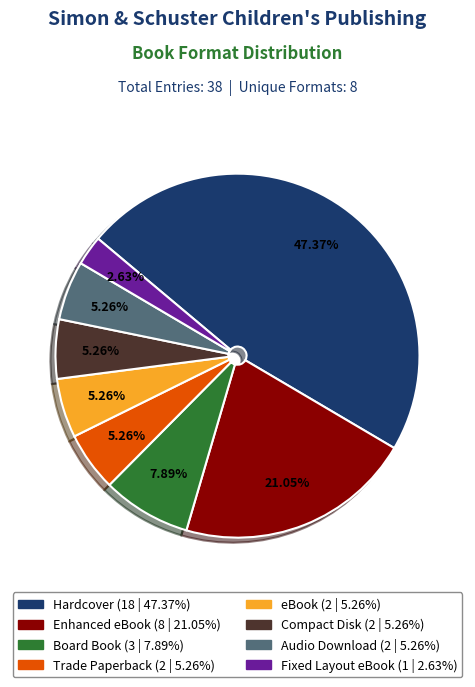

What is the largest slice in the pie chart?

Hardcover